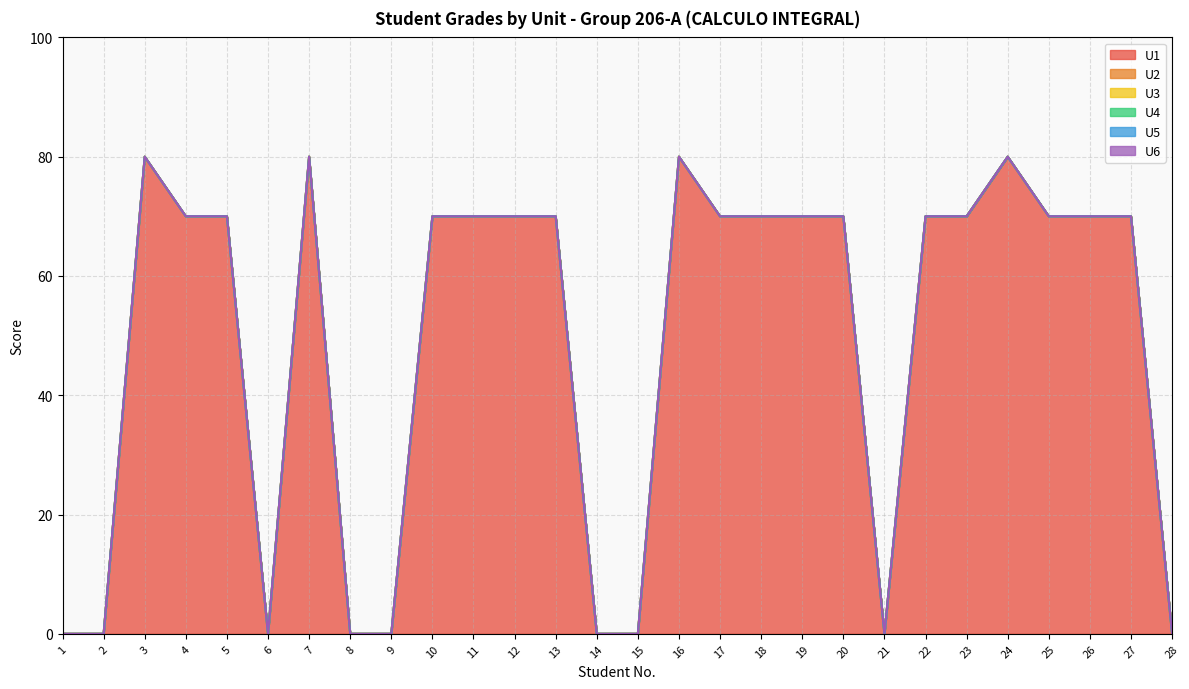

The U6 series shows 0 at 22. True or false?

True